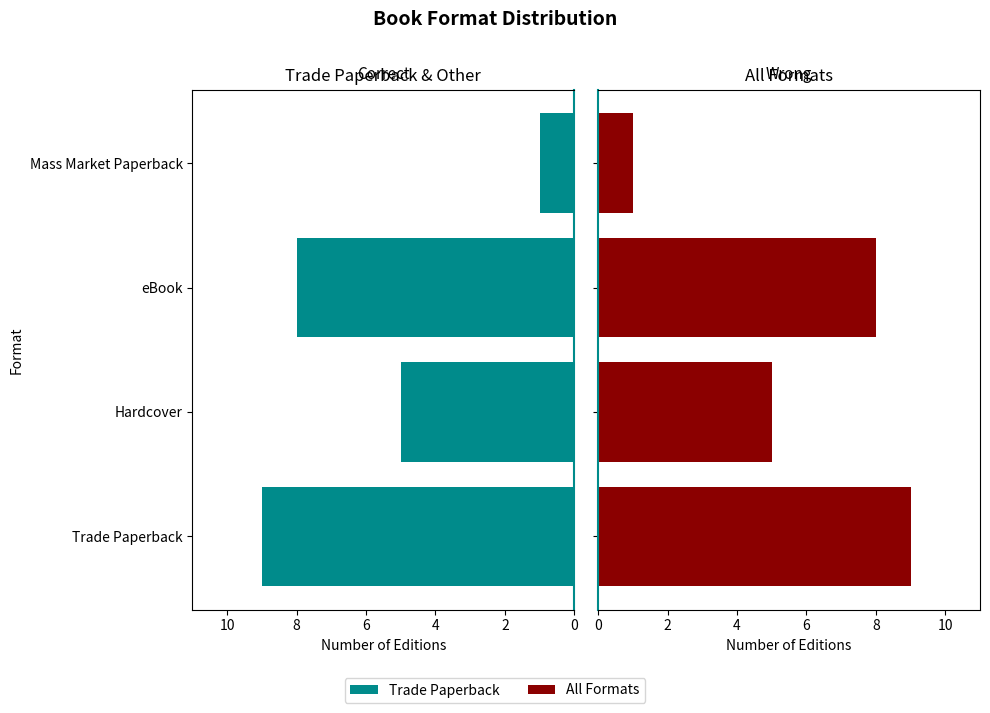

What is the ratio of the value at Trade Paperback to the value at eBook?

1.1